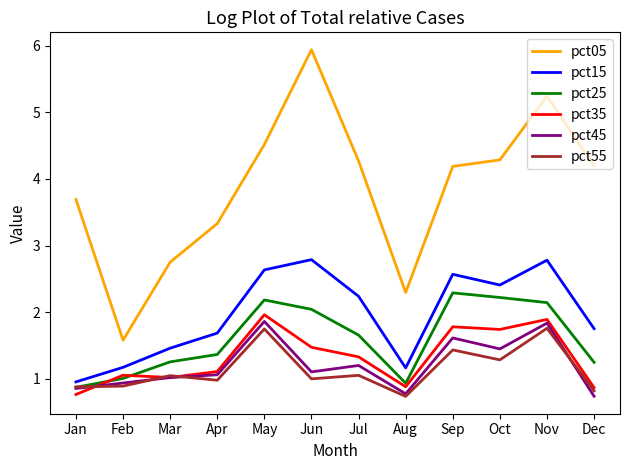

True or false: pct25 has more than 2 interior local peaks.

False